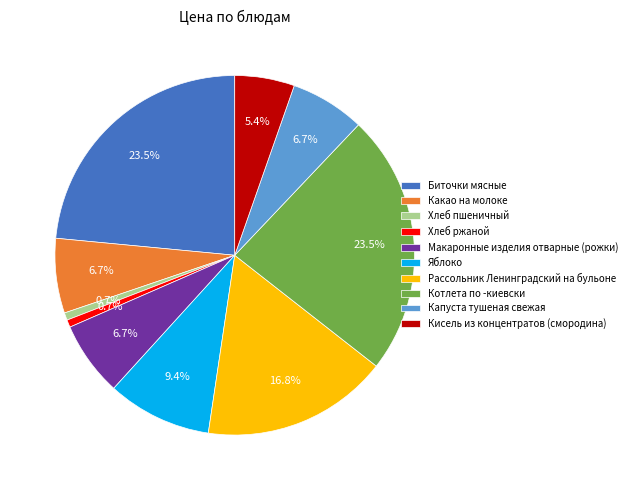

How many segments does this pie chart have?

10